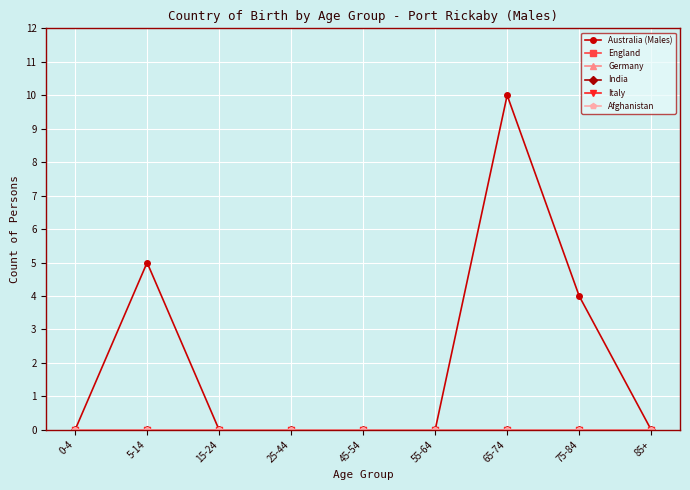

Which category has the lowest value across all series?

0-4